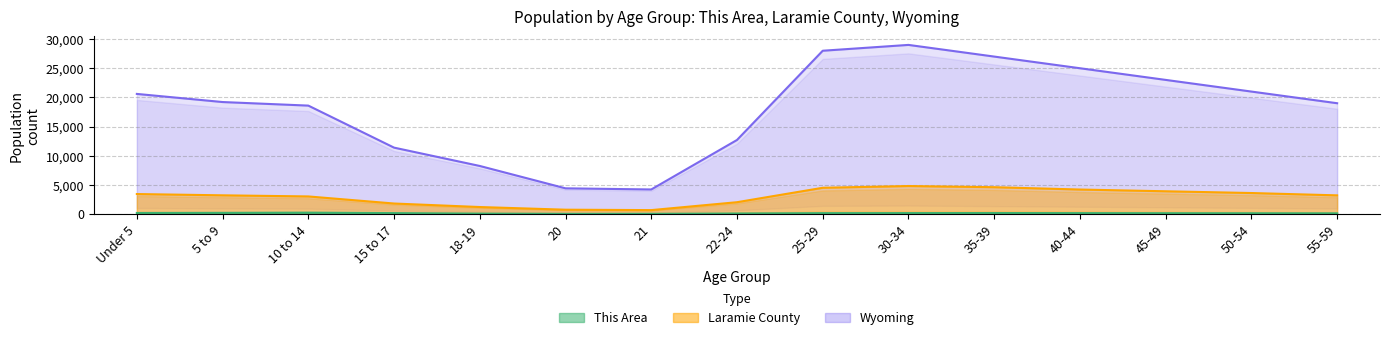

Where is the first local minimum for Wyoming?

21